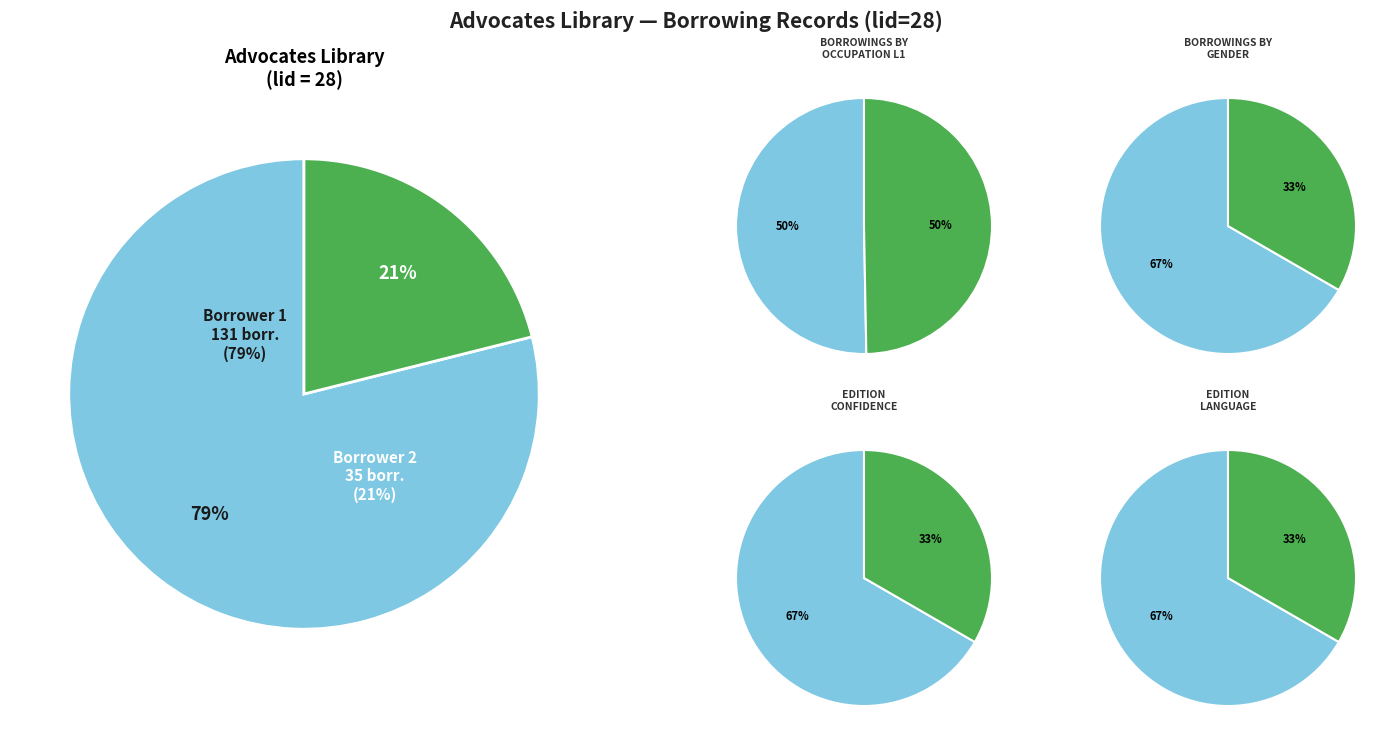

The 0 slice represents 50% of the pie. True or false?

True